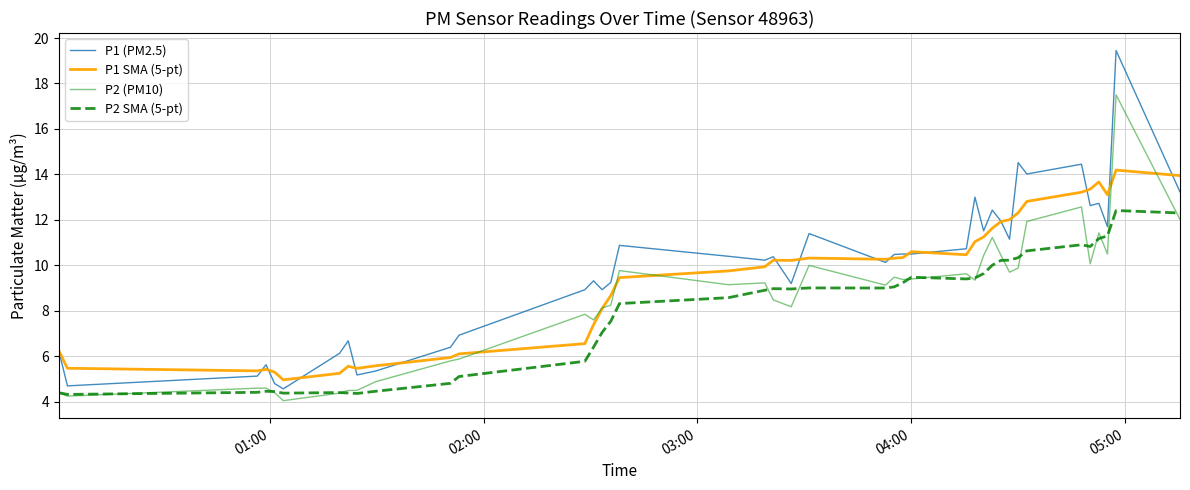

True or false: P1 (PM2.5) and P2 (PM10) cross at least once.

False